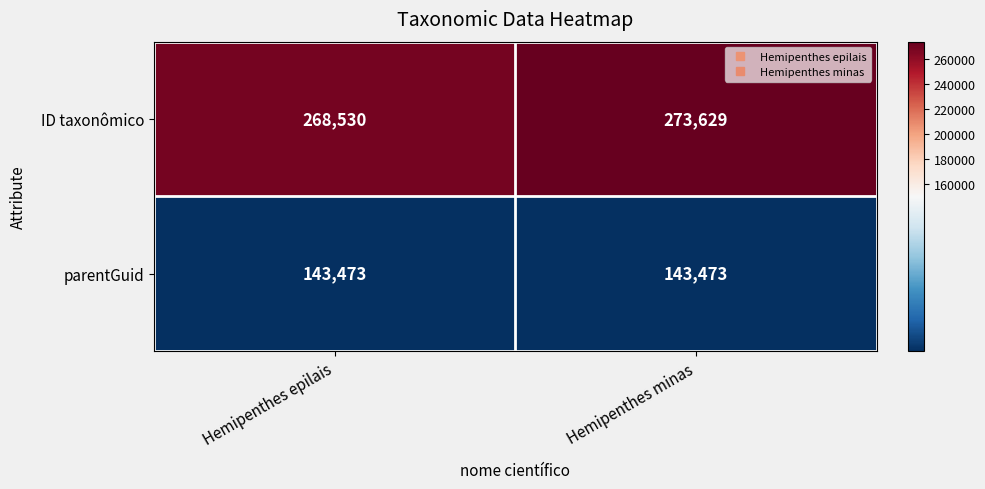

At how many categories does at least one series exceed 245519?

2